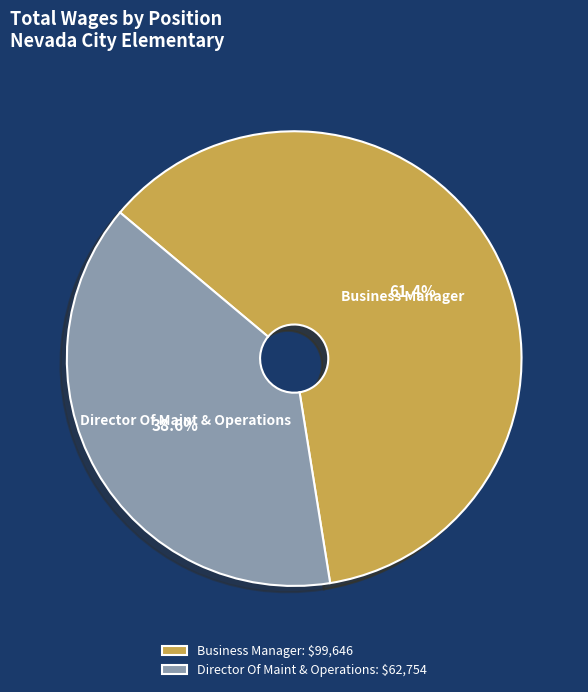

What percentage is NOT represented by Director Of Maint & Operations?

61.4%